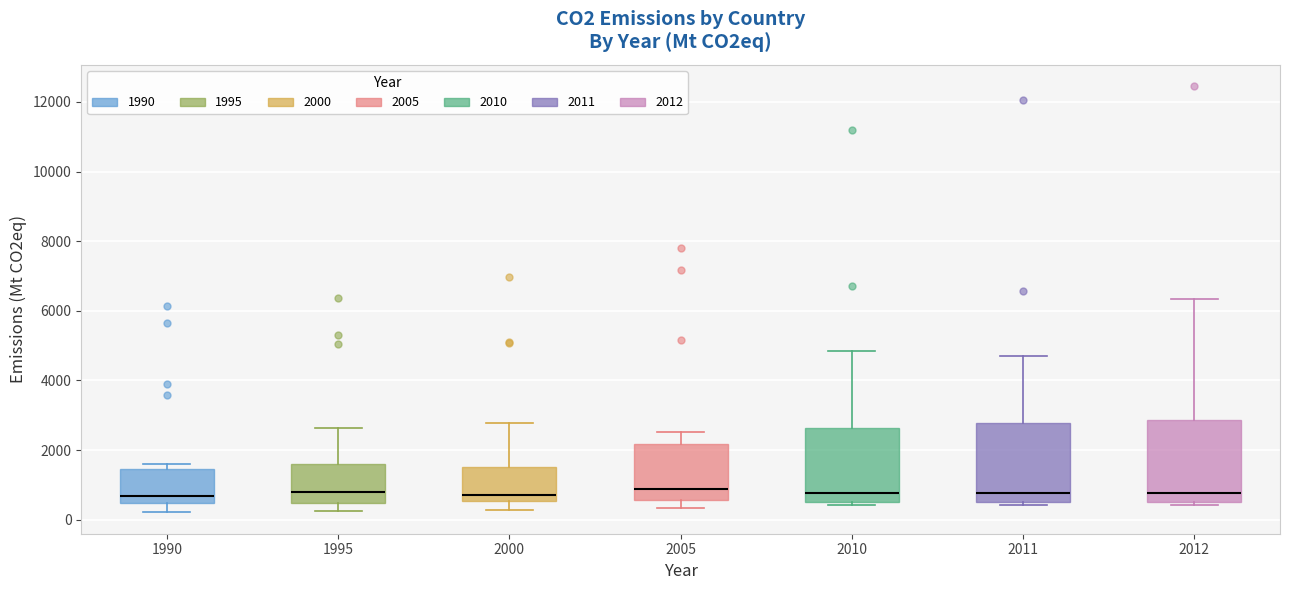

Where does the median line of the box at x = 1995 sit on the y-axis? The values are not printed on the chart, so give them approximately, as read against the axis.

800